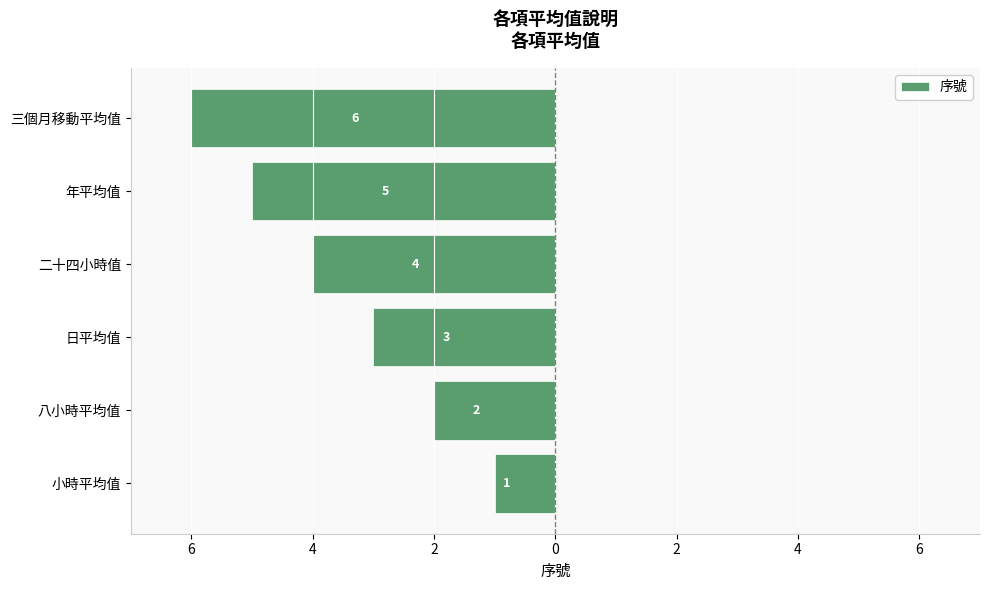

Are the bars horizontal?

Yes